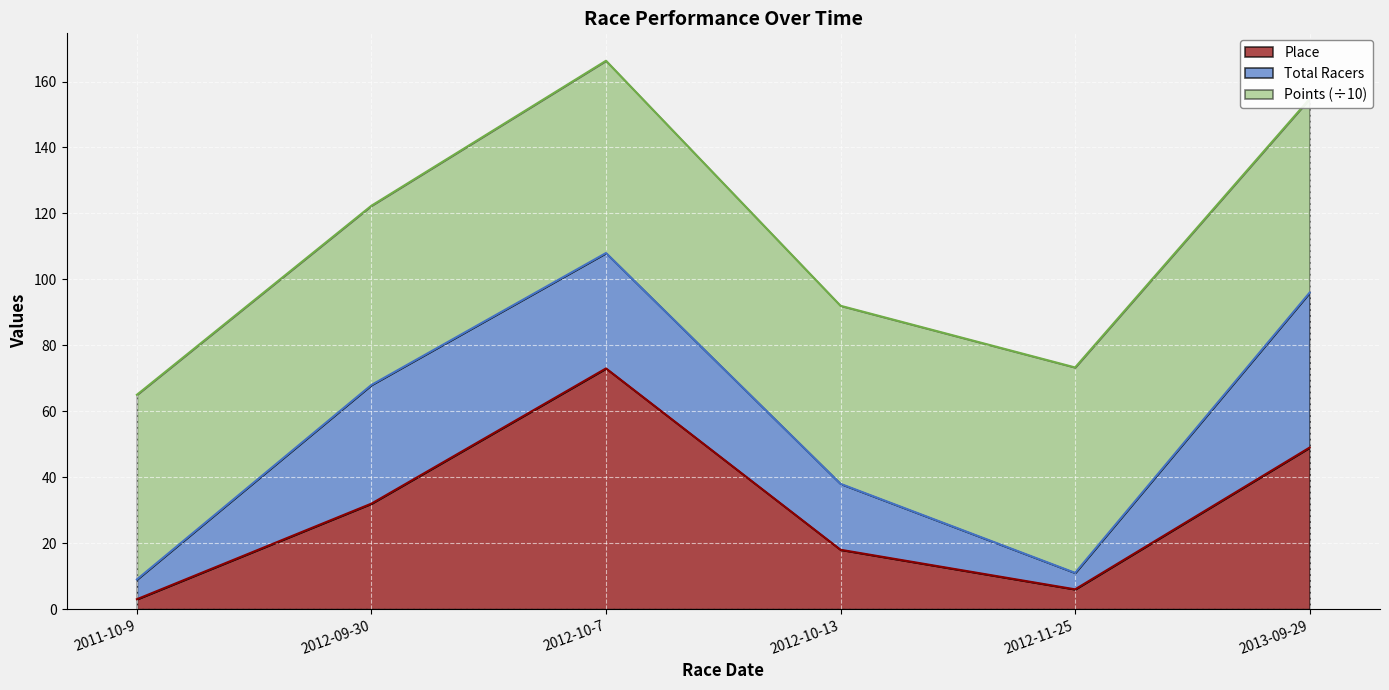

What is the approximate value of Place at 2013-09-29?

49.0